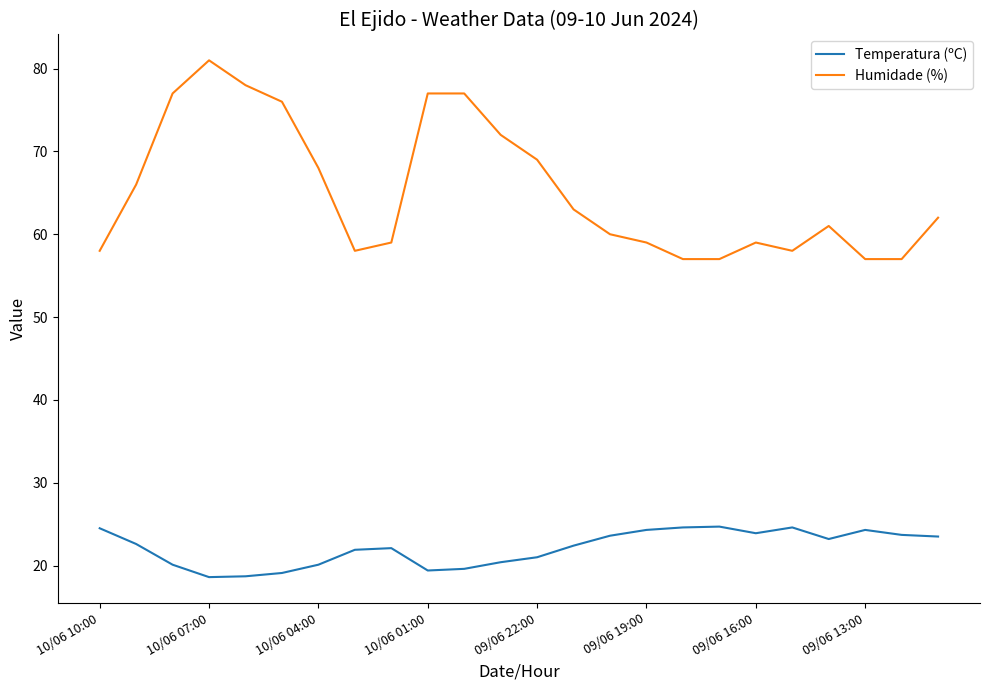

Which series has the largest total across all categories?

Humidade (%)